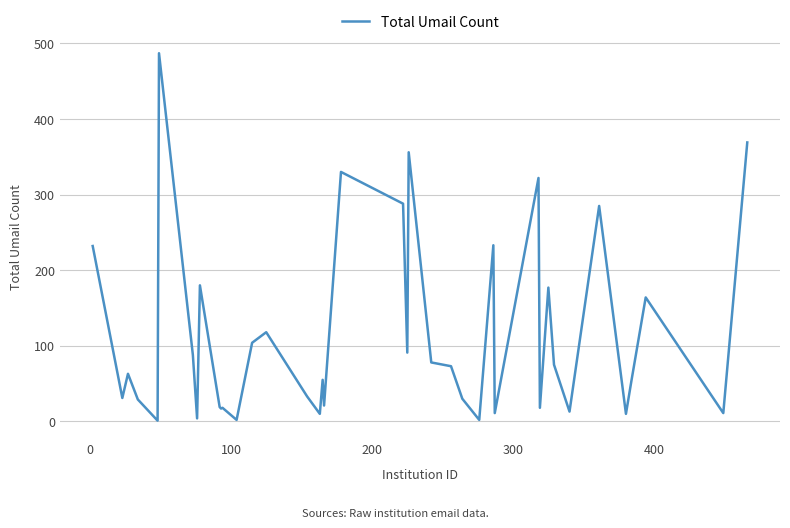

How many interior local peaks (higher than both neighbors) does the data have?

13